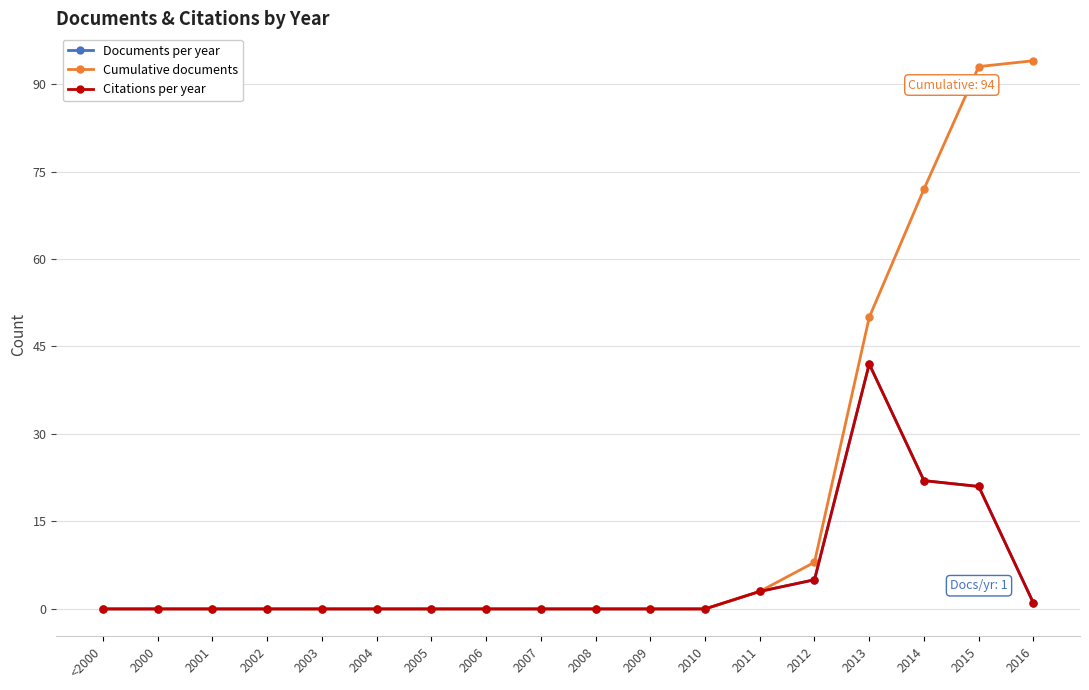

Is this an area chart (filled region under the line)?

No